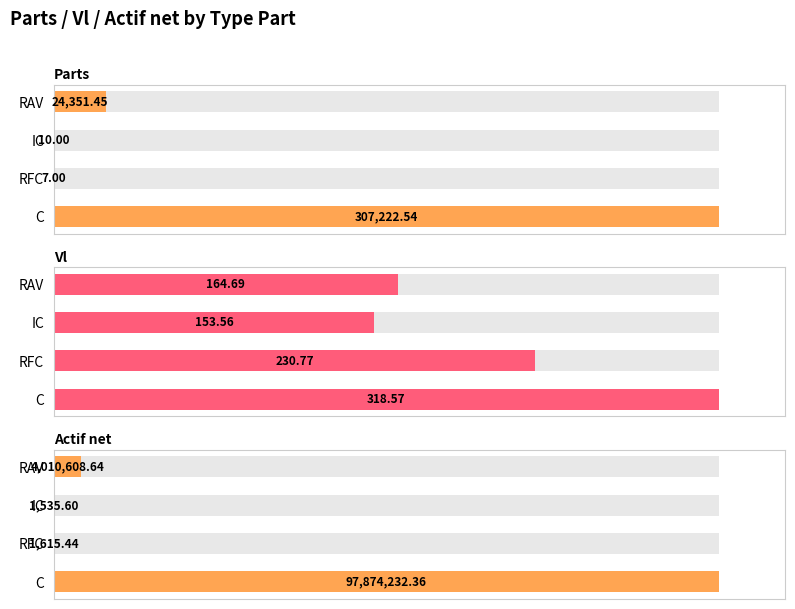

Count the number of categories in the chart.

4